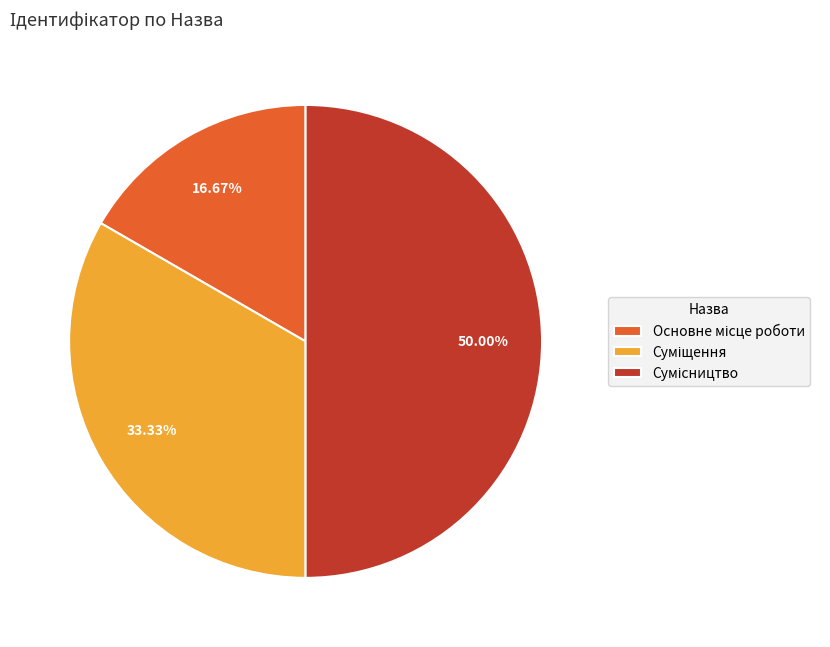

True or false: Суміщення accounts for 33% of the total.

True